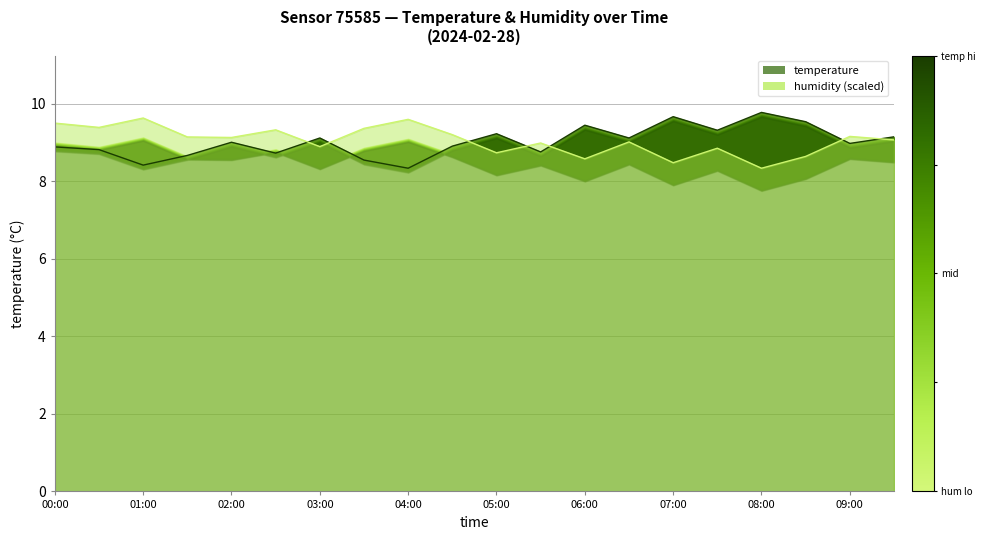

What is the sum of all temperature values?

180.5